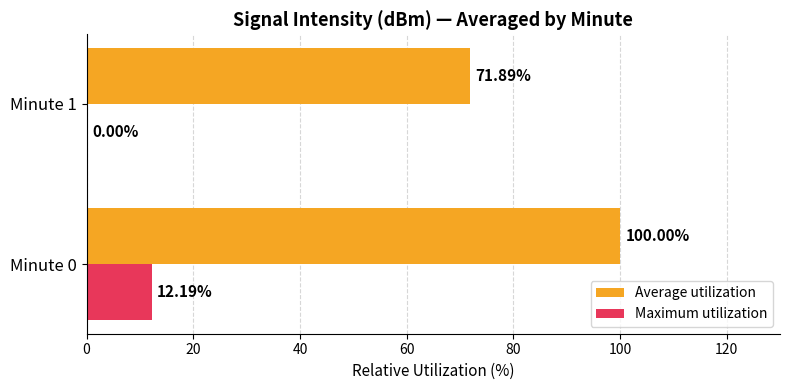

What is the sum of all Maximum utilization values?

12.2